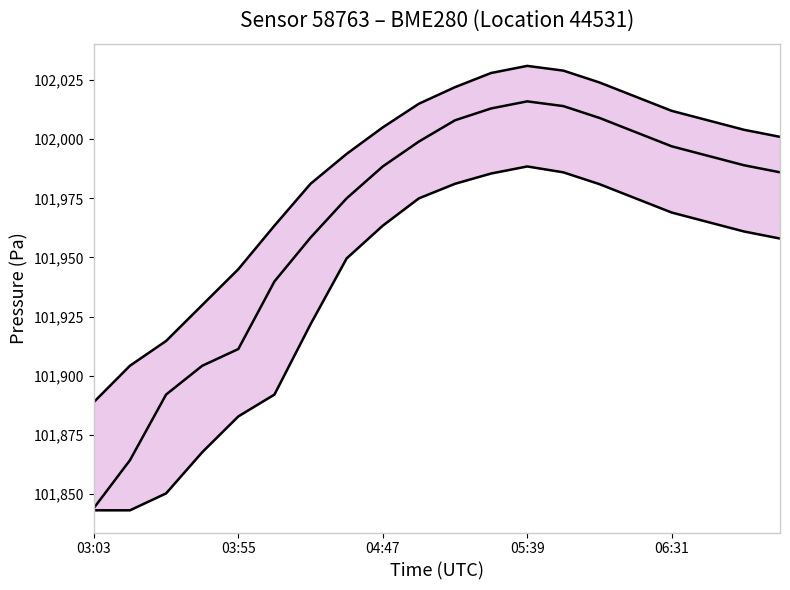

The lower series shows 101843.1 at 03:03. True or false?

True